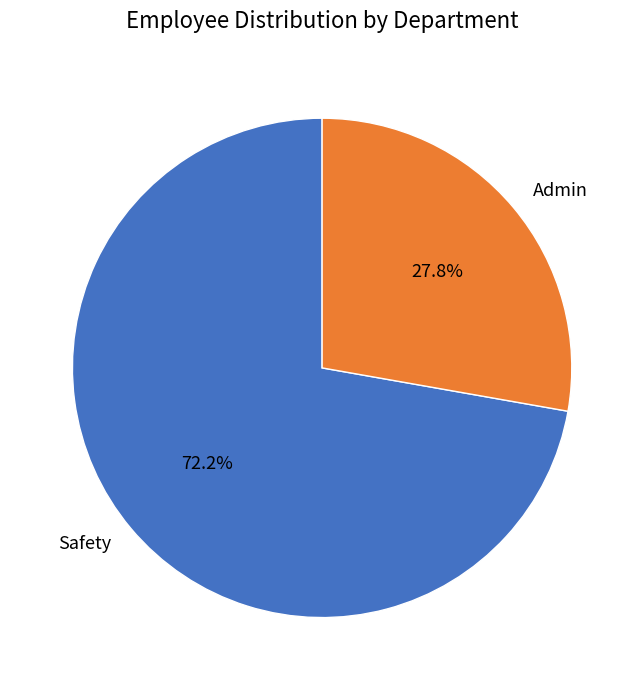

What percentage is the Safety slice, to the nearest percent?

72%